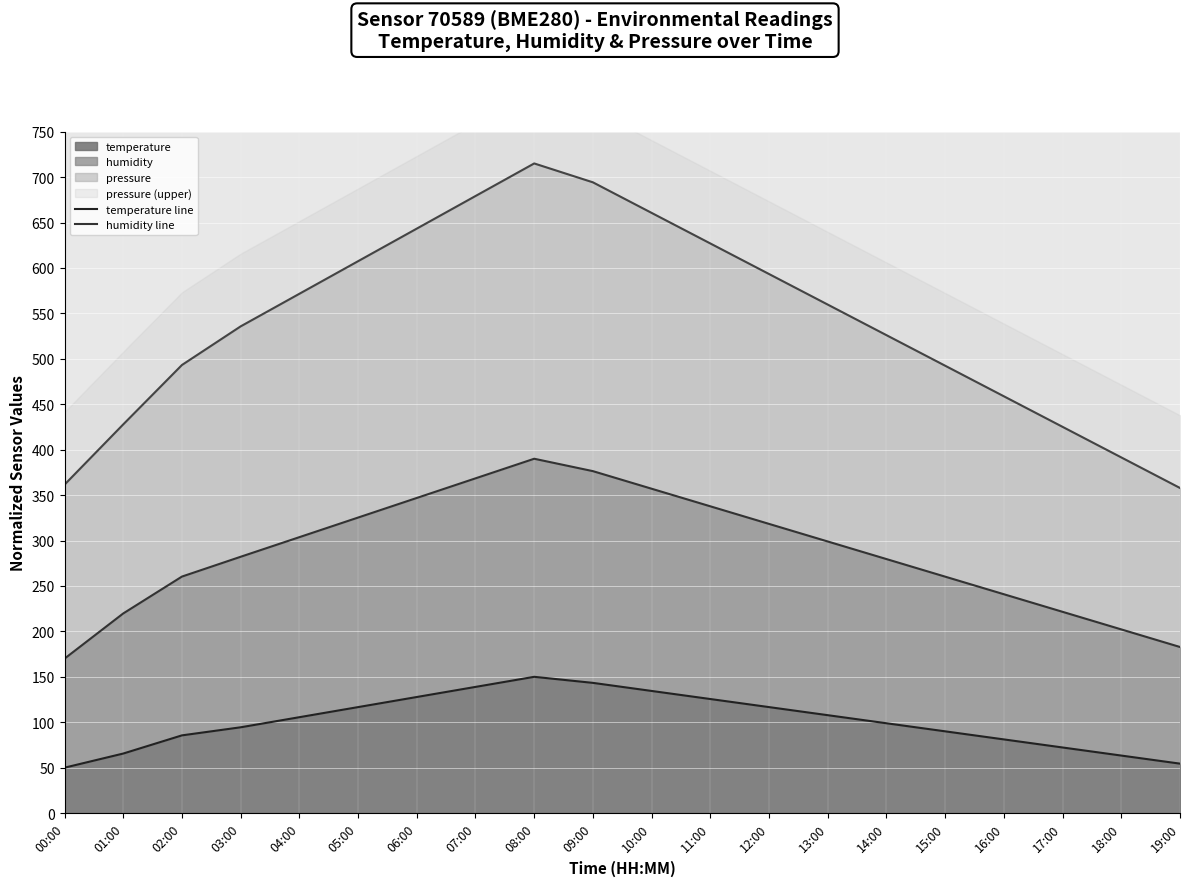

The humidity line series shows 59.1 at 01:00. True or false?

False